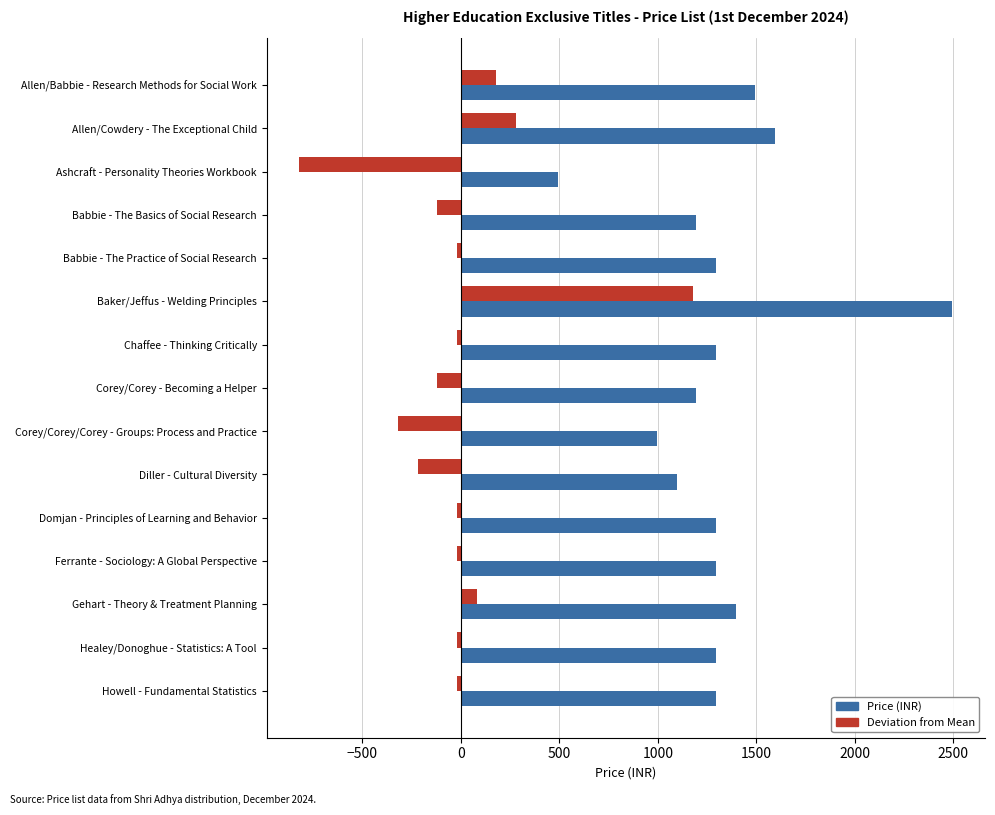

What is the difference between the highest and lowest values at Allen/Cowdery - The Exceptional Child?

1315